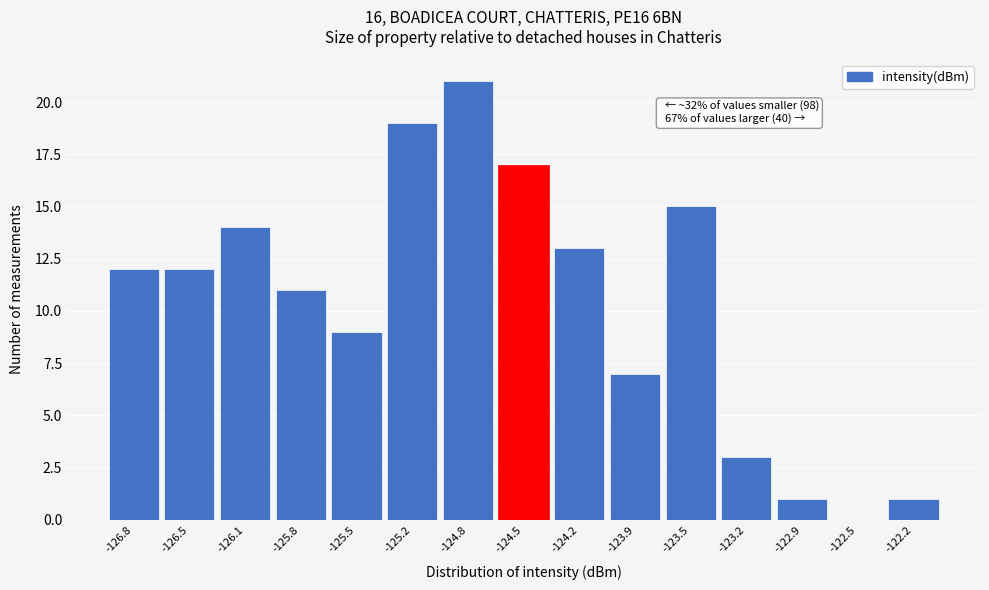

Reading left to right, what are all the values shown in this chart?

-126.8=12	-126.5=12	-126.1=14	-125.8=11	-125.5=9	-125.2=19	-124.8=21	-124.5=17	-124.2=13	-123.9=7	-123.5=15	-123.2=3	-122.9=1	-122.5=0	-122.2=1